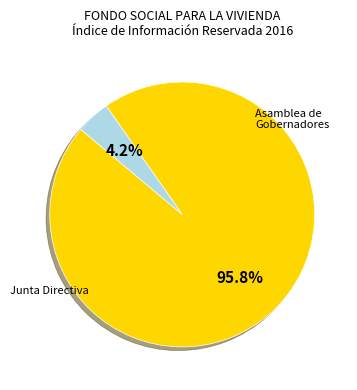

Does any single category account for the majority?

Yes